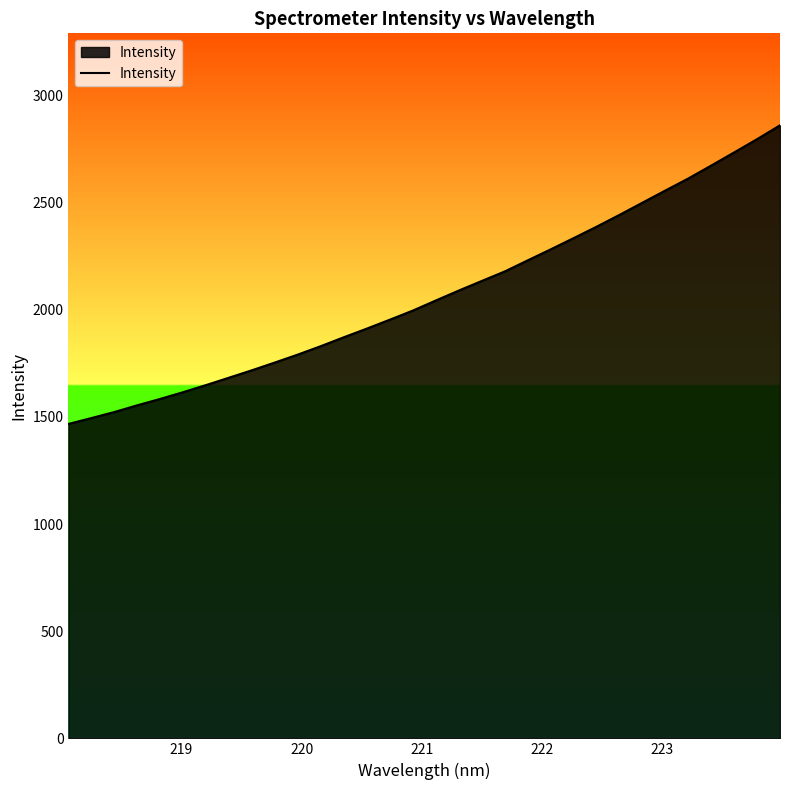

What is the difference between the maximum and minimum values?

1393.3